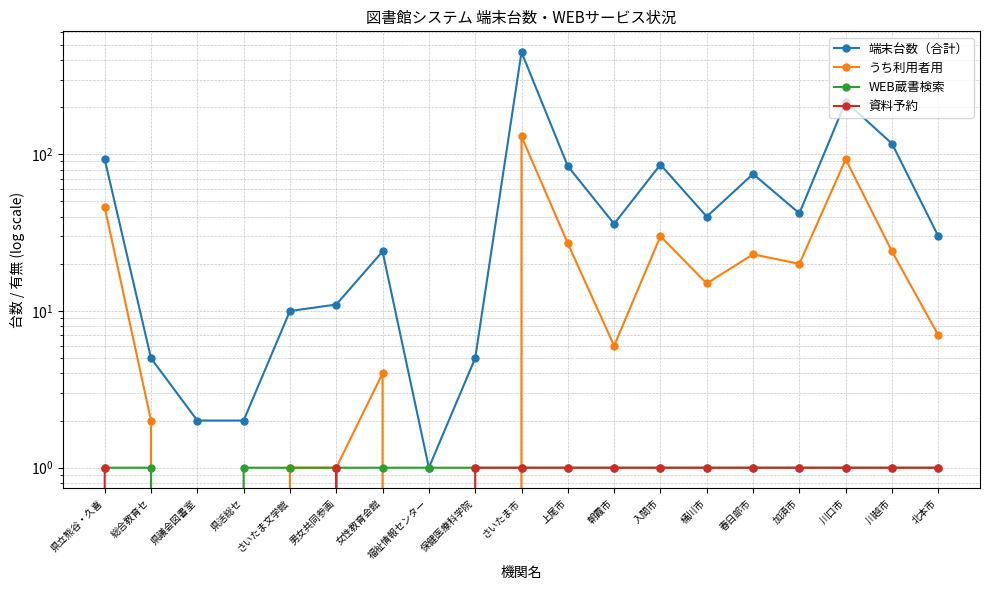

What is the value of the うち利用者用 point at the 10th from the left?

130